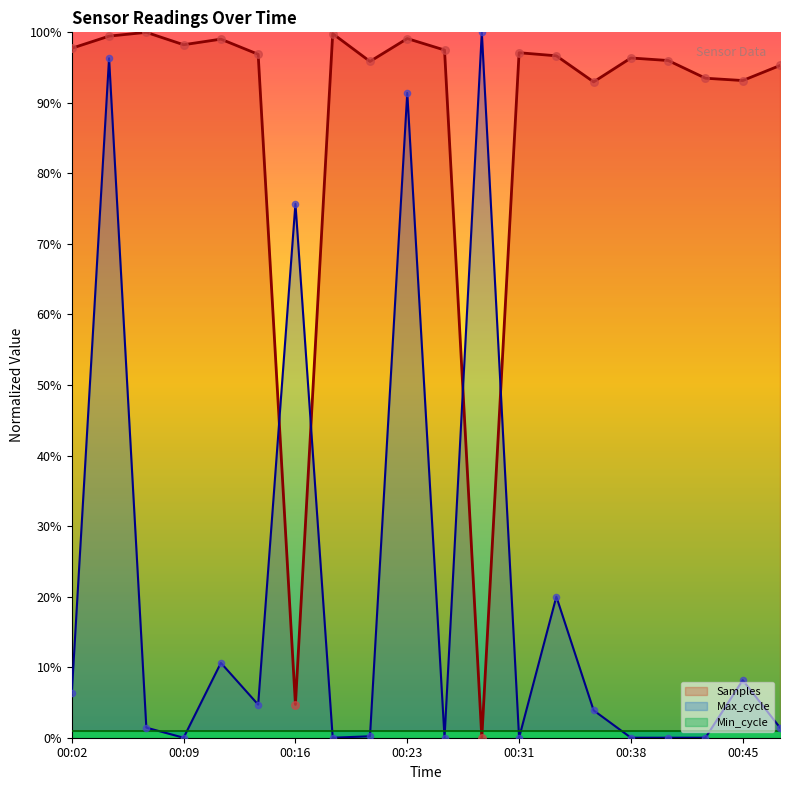

Which series has the largest Y range (max minus min)?

Samples